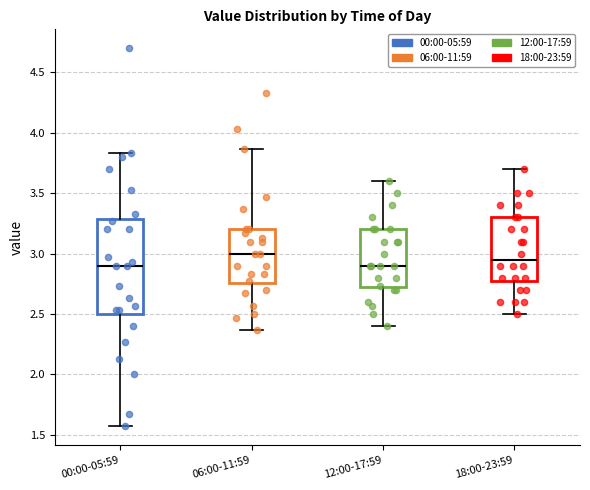

Reading left to right, read every box against the y-axis: the position of its median line, the range the box covers, and the ends of its whiskers. The values are not printed on the chart, so give them approximately, as read against the axis.

00:00-05:59: median 2.90, box 2.50 to 3.30, whiskers 1.55 to 3.85
06:00-11:59: median 3.00, box 2.75 to 3.20, whiskers 2.35 to 3.85
12:00-17:59: median 2.90, box 2.70 to 3.20, whiskers 2.40 to 3.60
18:00-23:59: median 2.95, box 2.80 to 3.30, whiskers 2.50 to 3.70